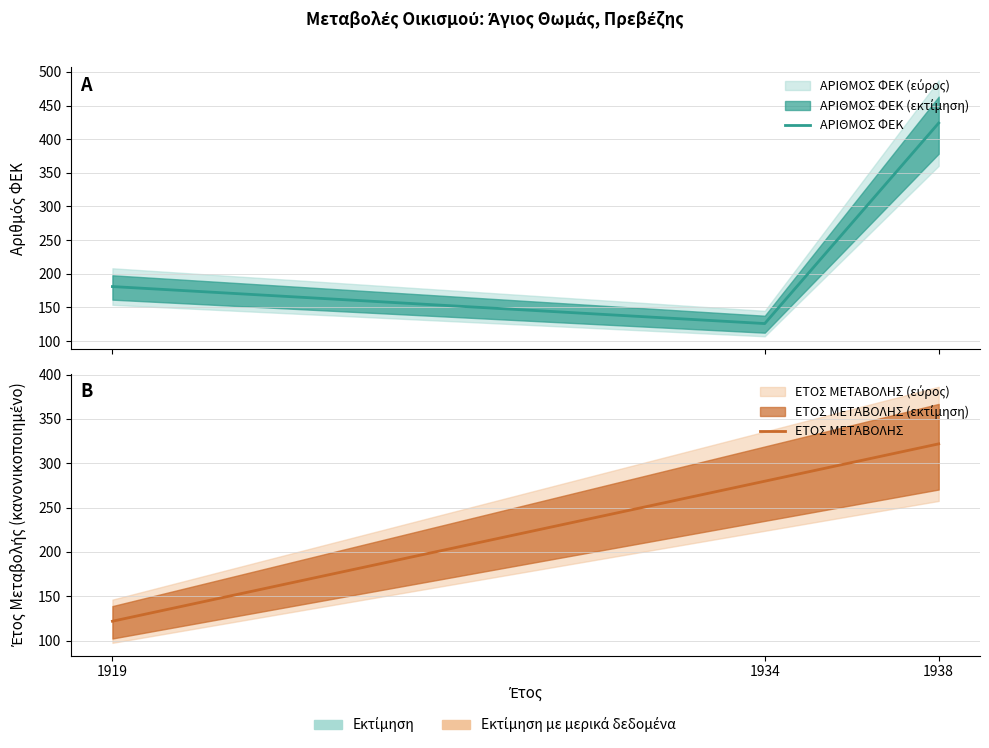

Reading left to right, what are all the values shown in this chart?

ΑΡΙΘΜΟΣ ΦΕΚ: 1919=181.0	1934=126.0	1938=424.0
ΕΤΟΣ ΜΕΤΑΒΟΛΗΣ: 1919=121.8	1934=279.7	1938=321.8